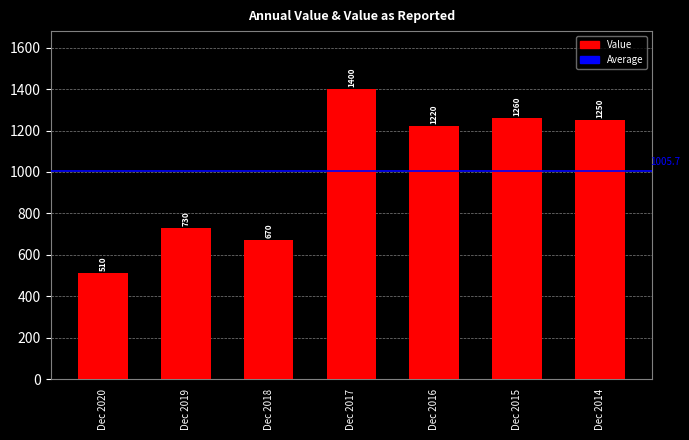

Read the value at Dec 2018, to the nearest 10.

670